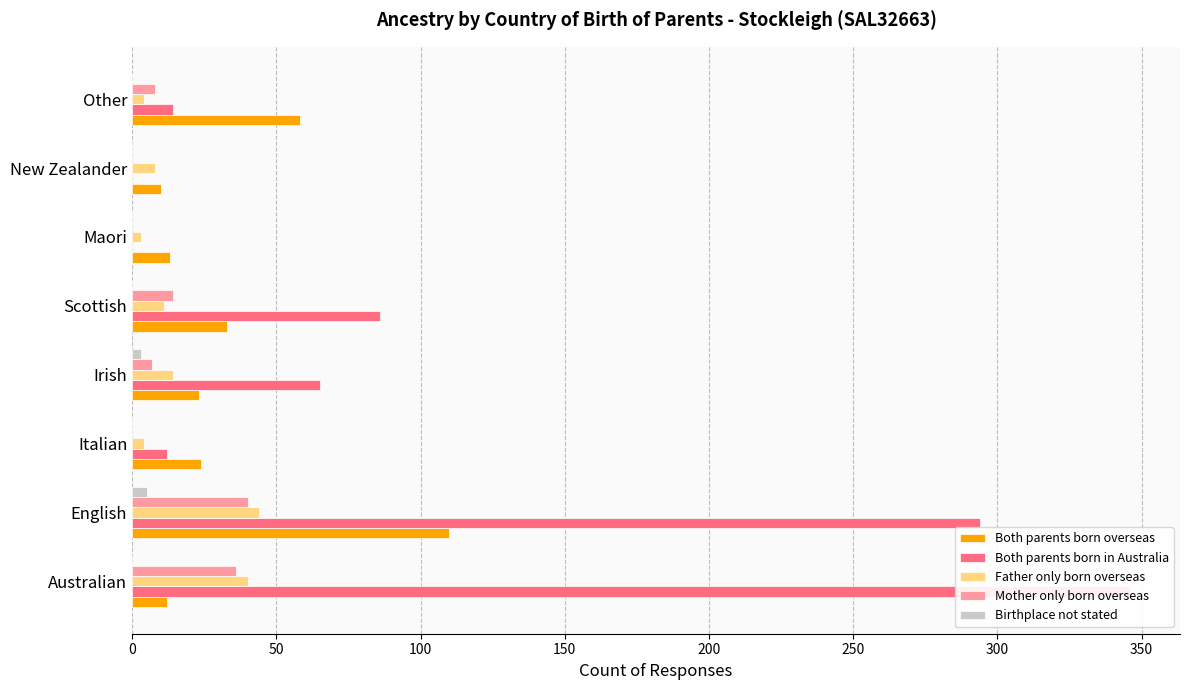

How many positive values does the Birthplace not stated series have?

2